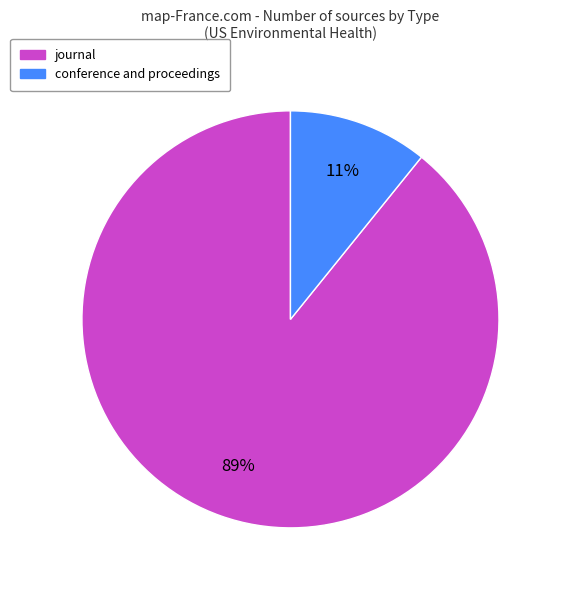

To the nearest percent, what is the average slice percentage?

50%